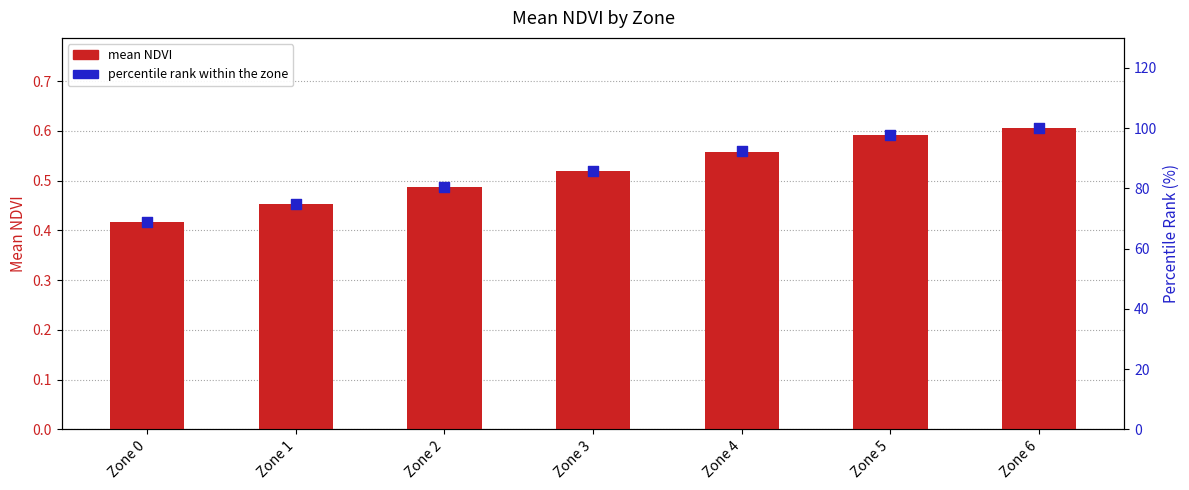

Is the value of Mean NDVI at Zone 0 greater than the value of percentile rank within the zone at Zone 2?

No